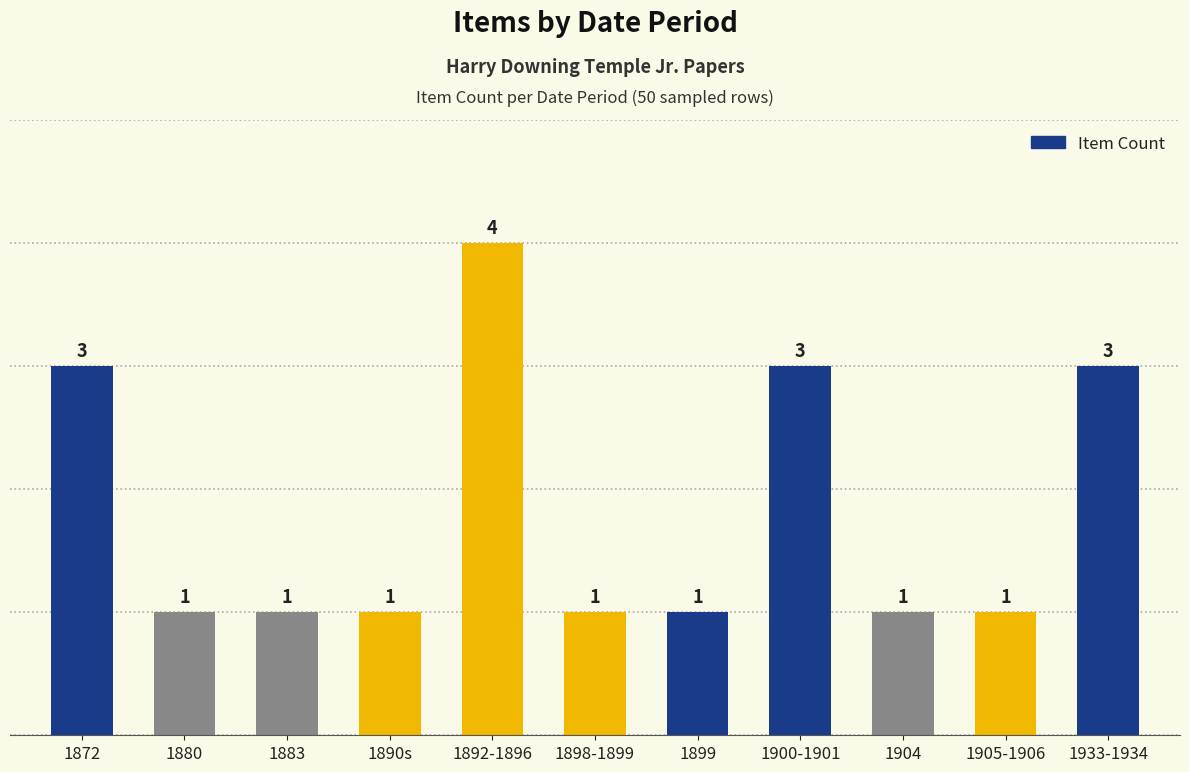

The value at 1905-1906 is 2. True or false?

False